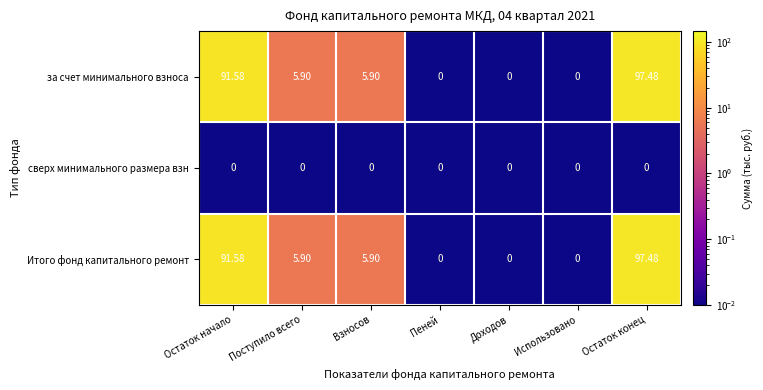

Is the value of Итого фонд капитального ремонт at Доходов greater than the value of за счет минимального взноса at Остаток конец?

No